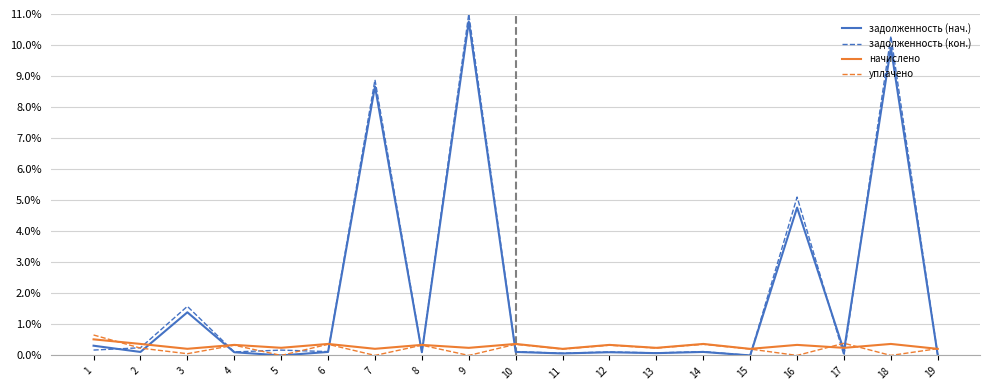

How many categories are shown in the chart?

19